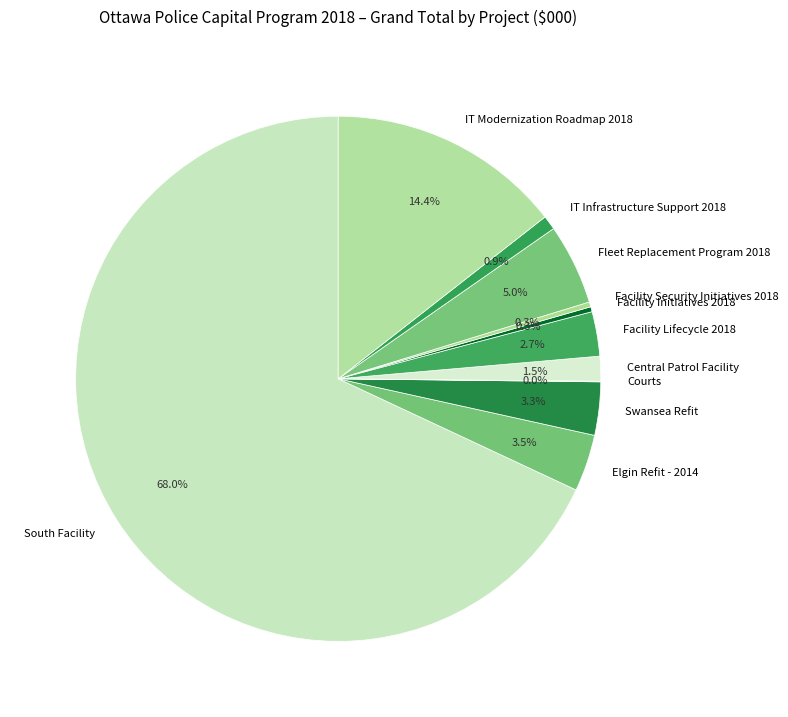

Do Facility Security Initiatives 2018 and Elgin Refit - 2014 together represent more than half of the pie?

No